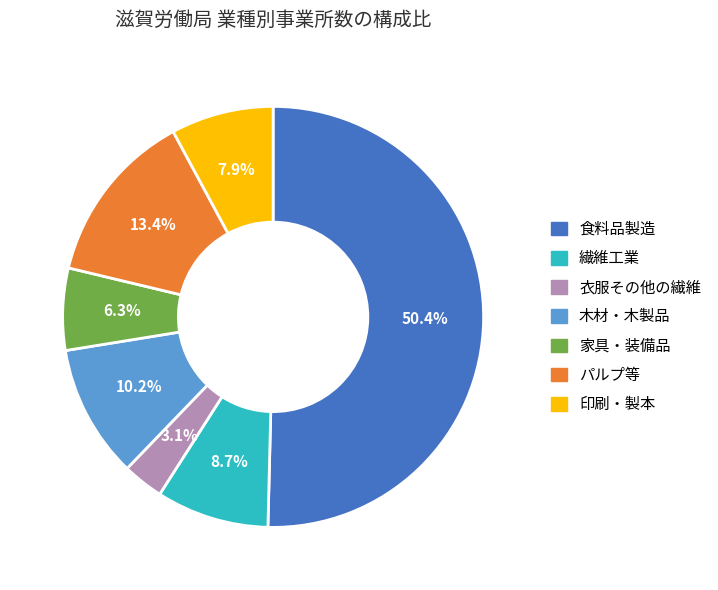

Is the sum of 衣服その他の繊維 and 繊維工業 greater than half?

No